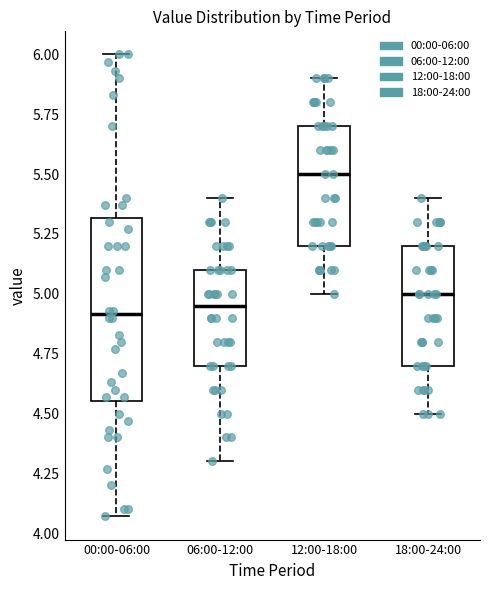

Comparing the boxes themselves (not the whiskers), which one is the tallest?

00:00-06:00